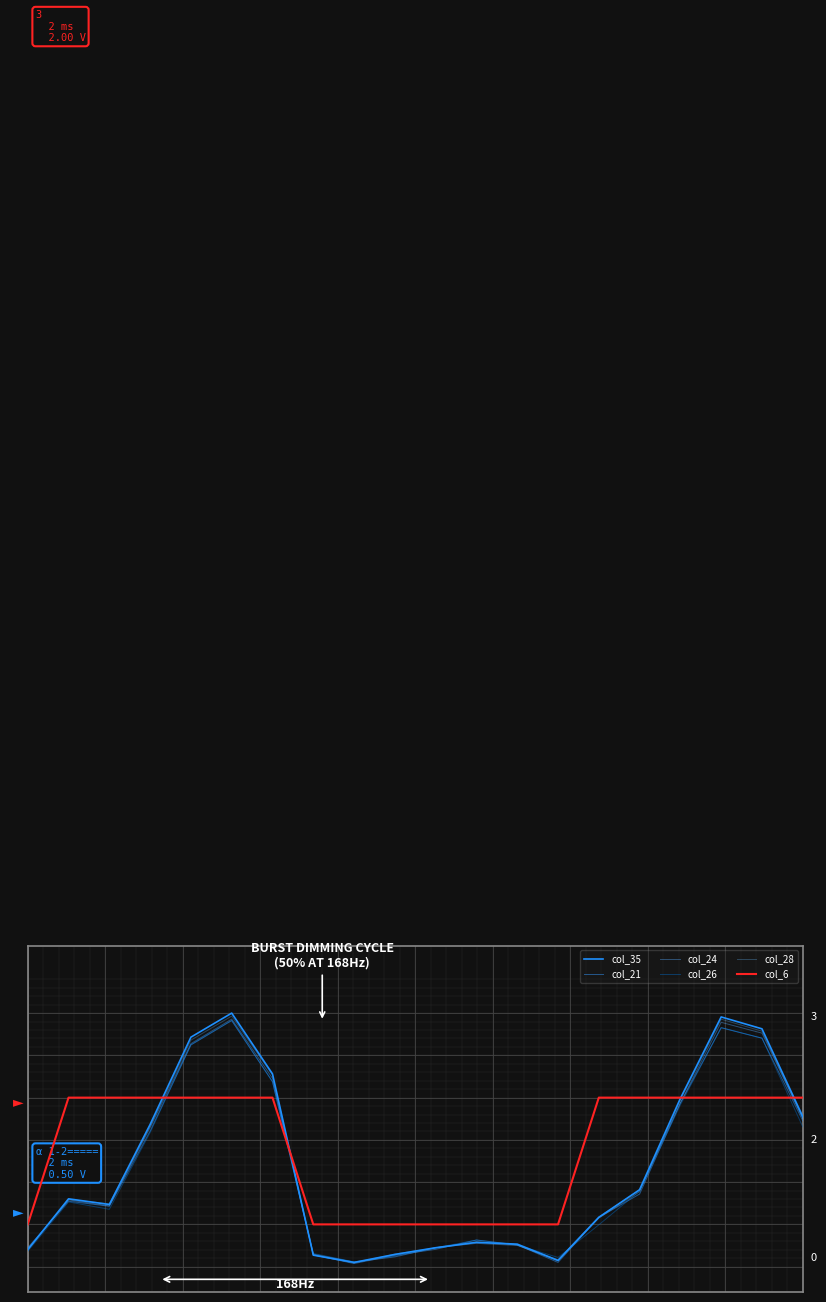

Which series has the largest range (max minus min)?

col_35